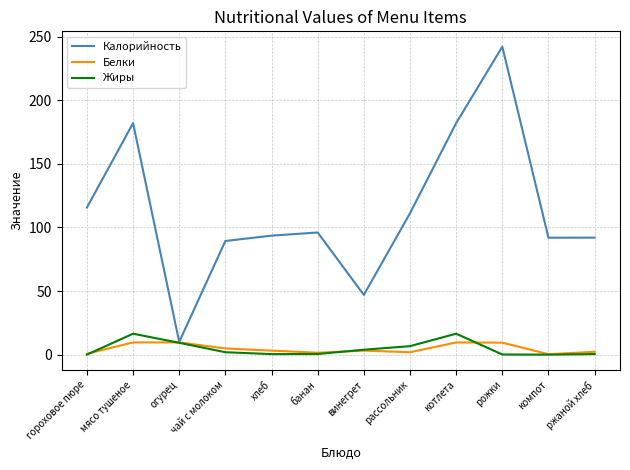

The value of Белки at мясо тушеное is 9.6. True or false?

True